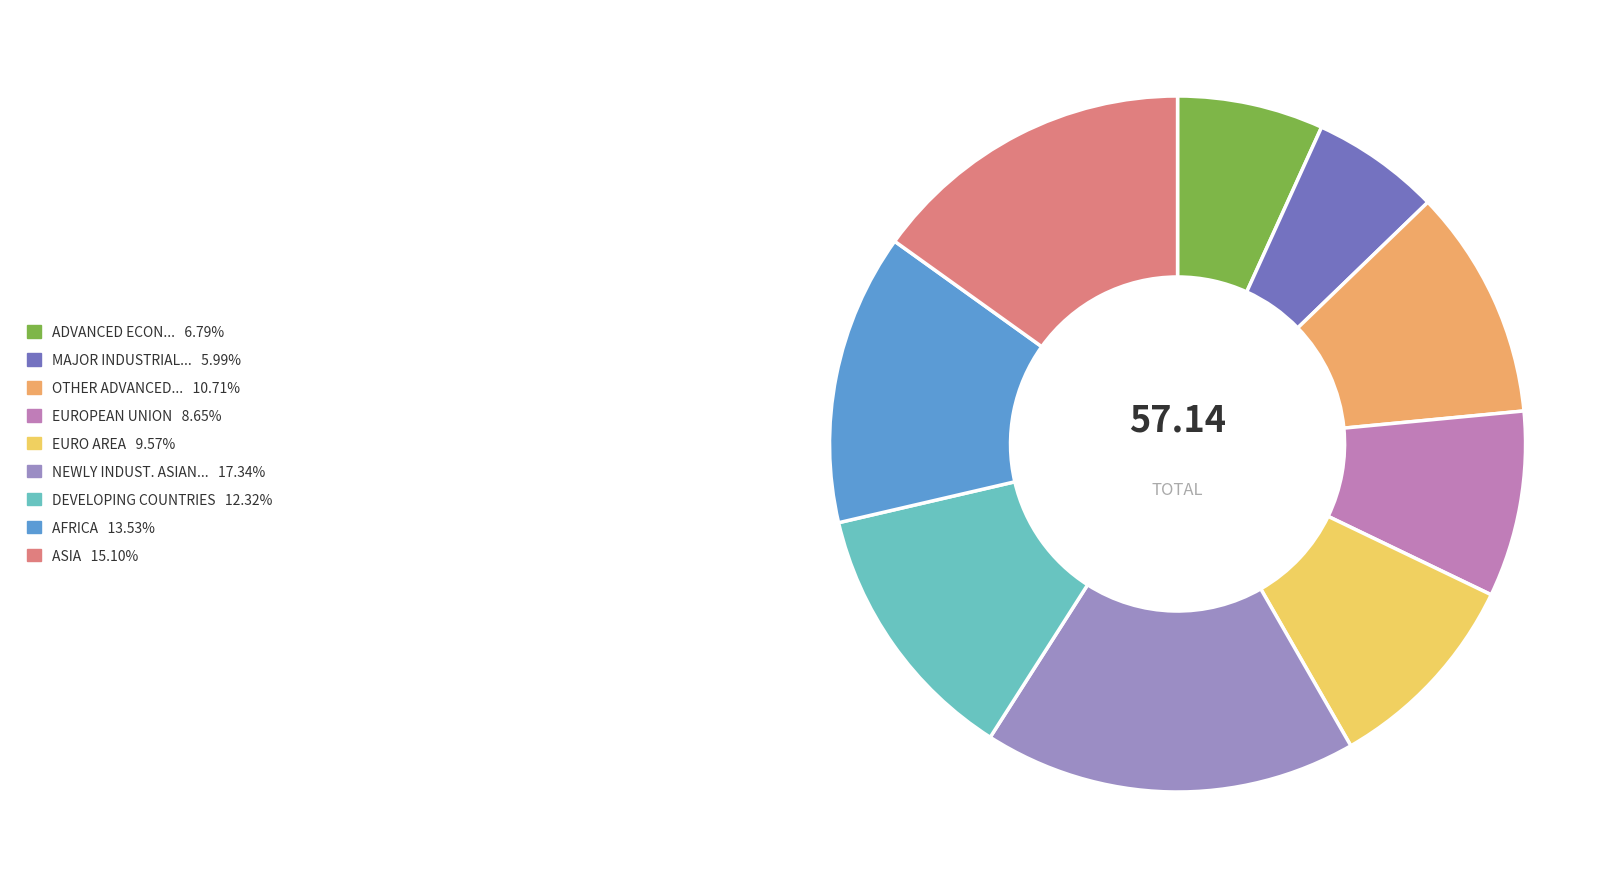

Is there any slice that represents more than half of the pie?

No